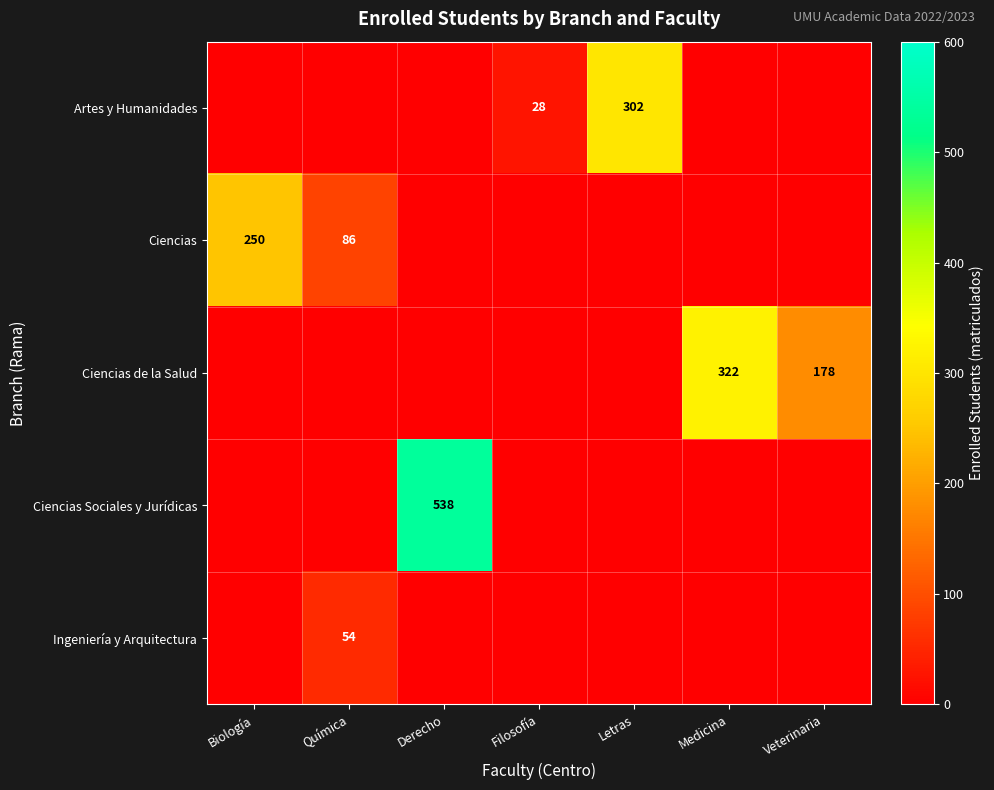

What is the sum of all Ciencias Sociales y Jurídicas values?

538